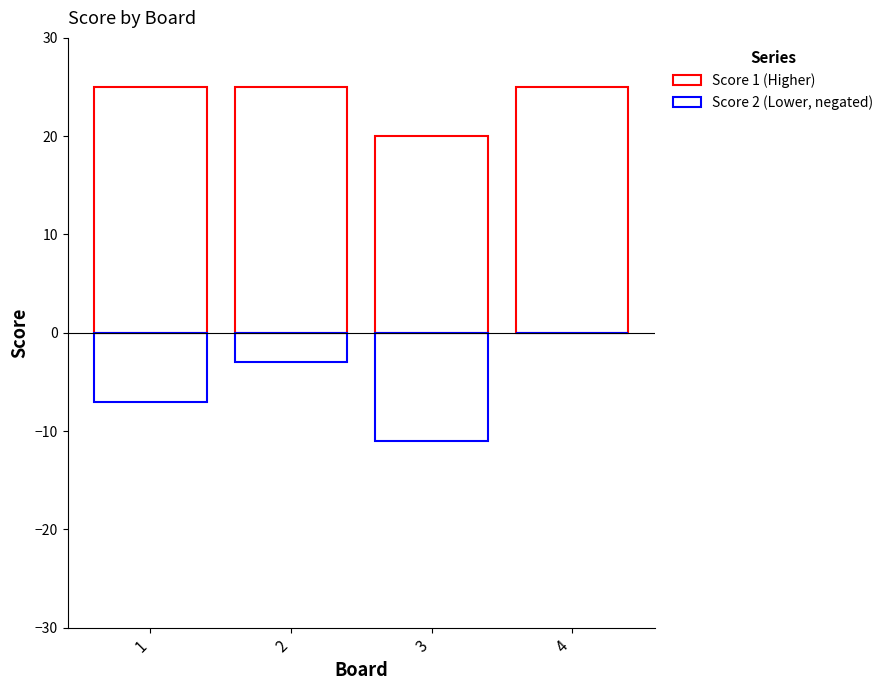

Count the Score 1 (Higher) values in the range 25 to 26.

3